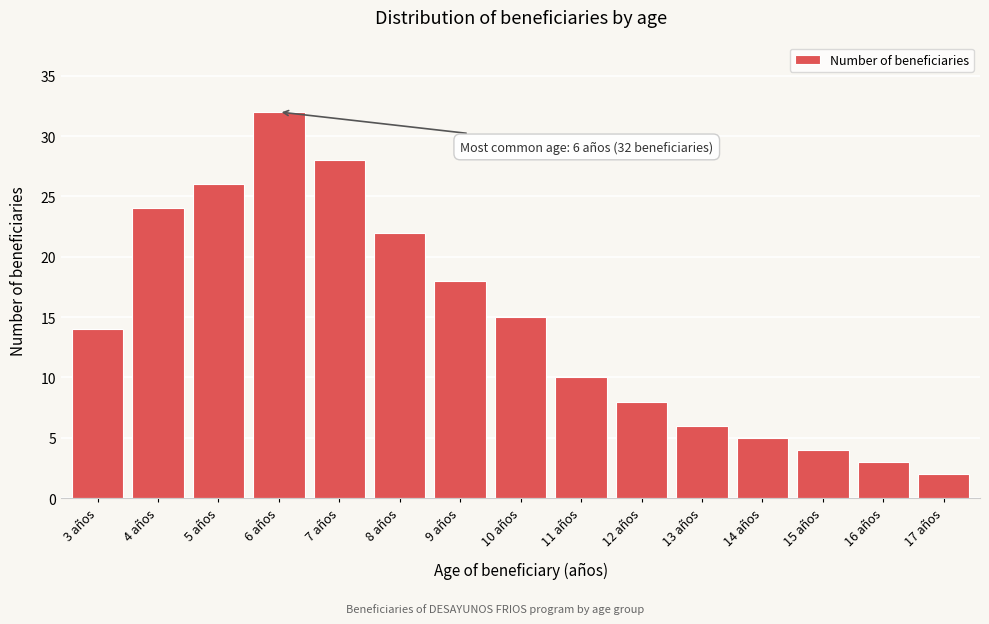

Reading left to right, list all the values displayed in this chart.

3 años=14	4 años=24	5 años=26	6 años=32	7 años=28	8 años=22	9 años=18	10 años=15	11 años=10	12 años=8	13 años=6	14 años=5	15 años=4	16 años=3	17 años=2